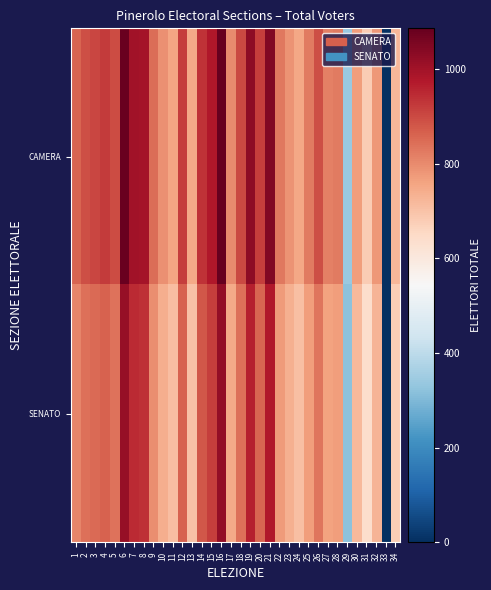

Reading right to left, list all the values displayed in this chart.

CAMERA: 34=724	33=0	32=777	31=682	30=771	29=341	28=826	27=817	26=893	25=826	24=754	23=786	22=830	21=1044	20=917	19=1028	18=902	17=799	16=1086	15=979	14=937	13=749	12=920	11=759	10=791	9=848	8=996	7=997	6=1081	5=896	4=921	3=905	2=895	1=858
SENATO: 34=677	33=0	32=728	31=638	30=719	29=321	28=771	27=762	26=835	25=771	24=706	23=734	22=775	21=979	20=858	19=966	18=843	17=748	16=1019	15=918	14=879	13=700	12=864	11=712	10=741	9=796	8=940	7=947	6=1017	5=837	4=864	3=849	2=844	1=808